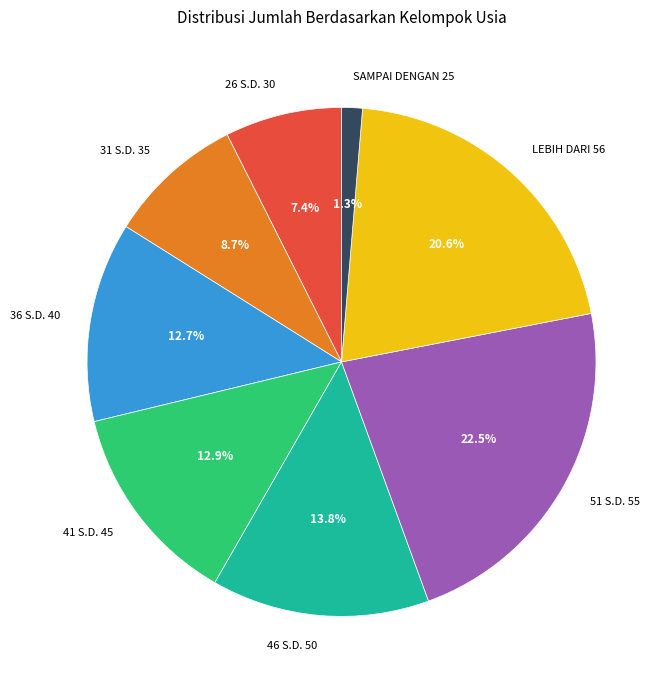

Is the sum of 46 S.D. 50 and 26 S.D. 30 greater than half?

No